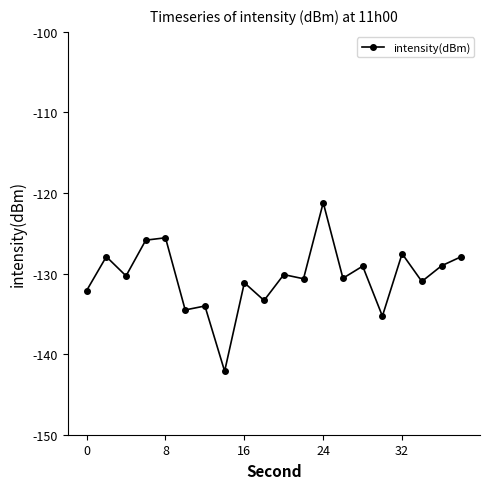

What is the minimum value shown in the chart?

-142.1